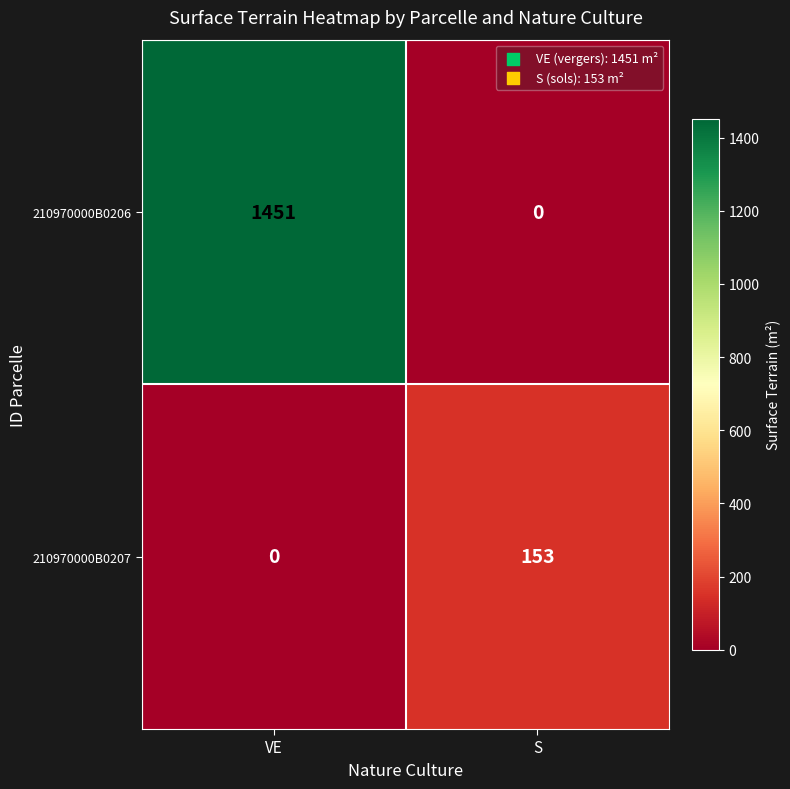

Which label corresponds to the largest value in the chart?

VE